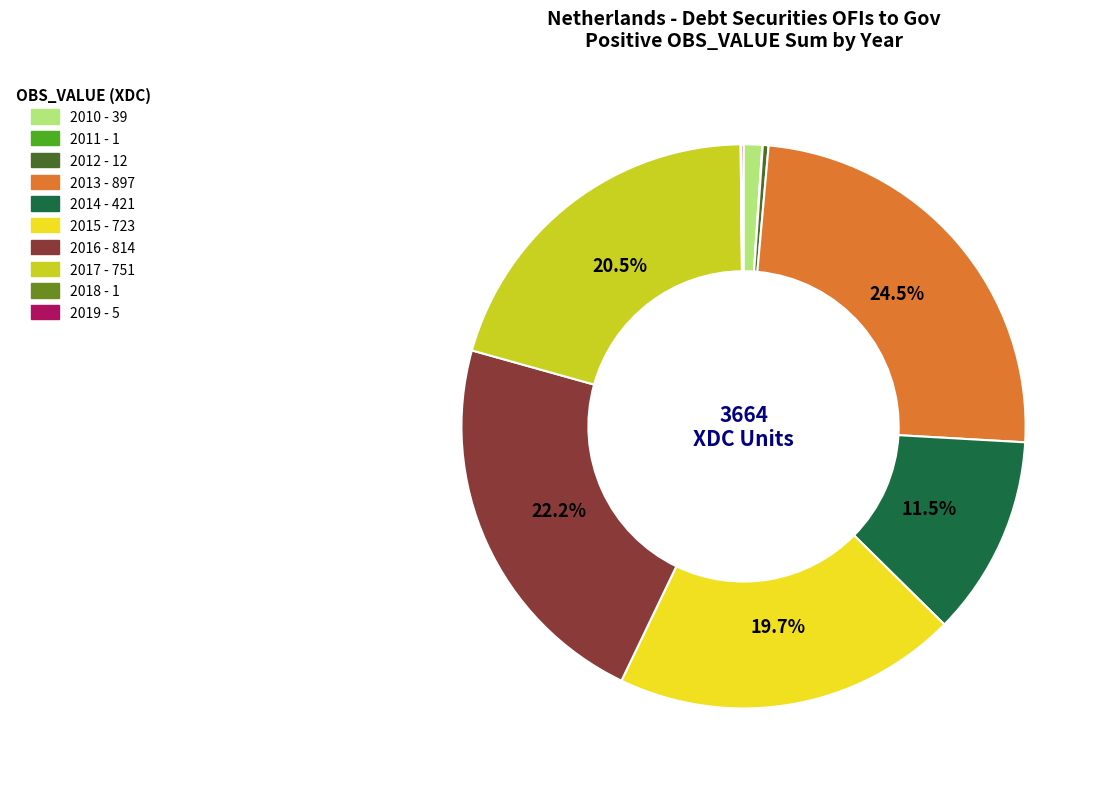

Does 2016 account for over 50% of the chart?

No